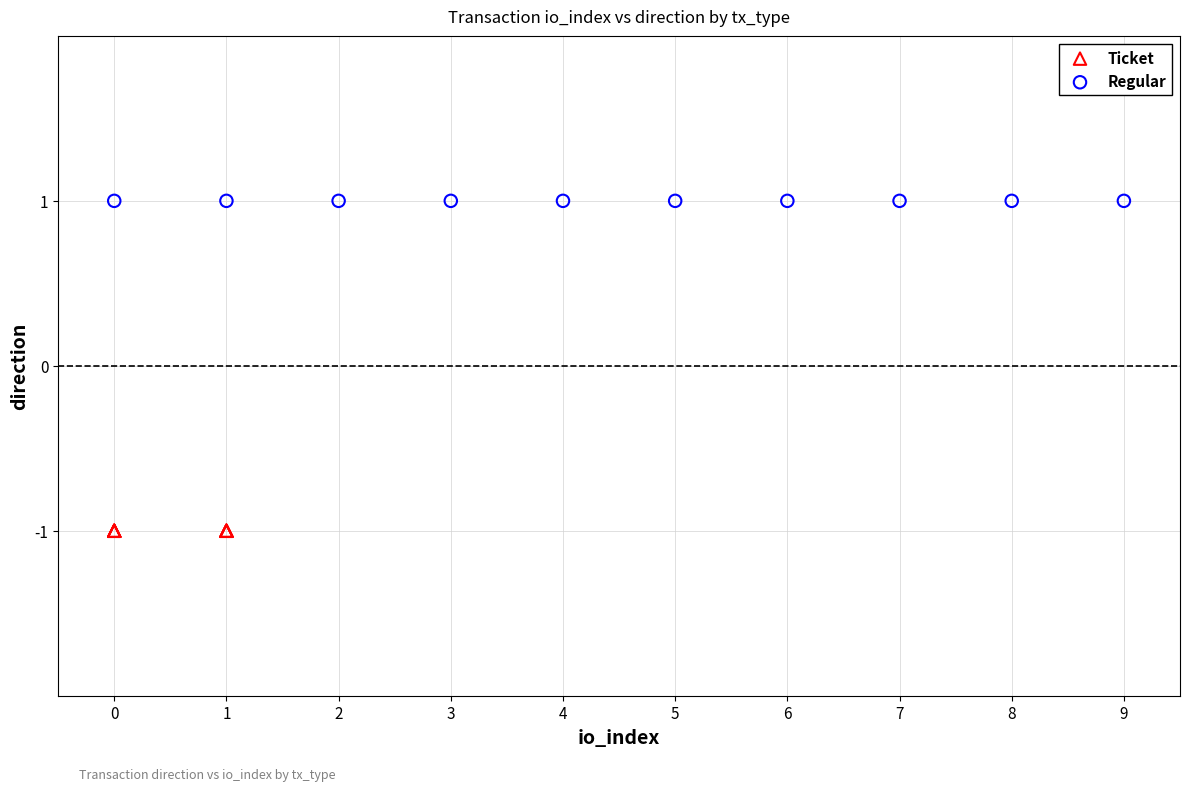

Which series contains the highest Y value?

Regular